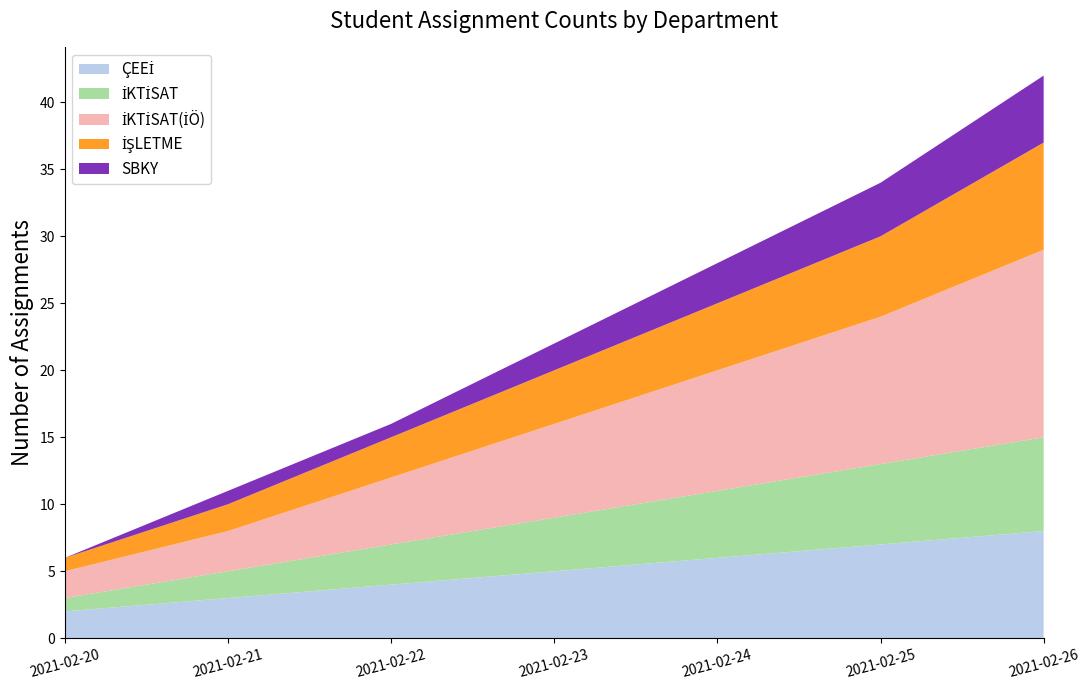

Reading left to right, extract all data points from this chart.

ÇEEİ: 2021-02-20=2	2021-02-21=3	2021-02-22=4	2021-02-23=5	2021-02-24=6	2021-02-25=7	2021-02-26=8
İKTİSAT: 2021-02-20=1	2021-02-21=2	2021-02-22=3	2021-02-23=4	2021-02-24=5	2021-02-25=6	2021-02-26=7
İKTİSAT(İÖ): 2021-02-20=2	2021-02-21=3	2021-02-22=5	2021-02-23=7	2021-02-24=9	2021-02-25=11	2021-02-26=14
İŞLETME: 2021-02-20=1	2021-02-21=2	2021-02-22=3	2021-02-23=4	2021-02-24=5	2021-02-25=6	2021-02-26=8
SBKY: 2021-02-20=0	2021-02-21=1	2021-02-22=1	2021-02-23=2	2021-02-24=3	2021-02-25=4	2021-02-26=5